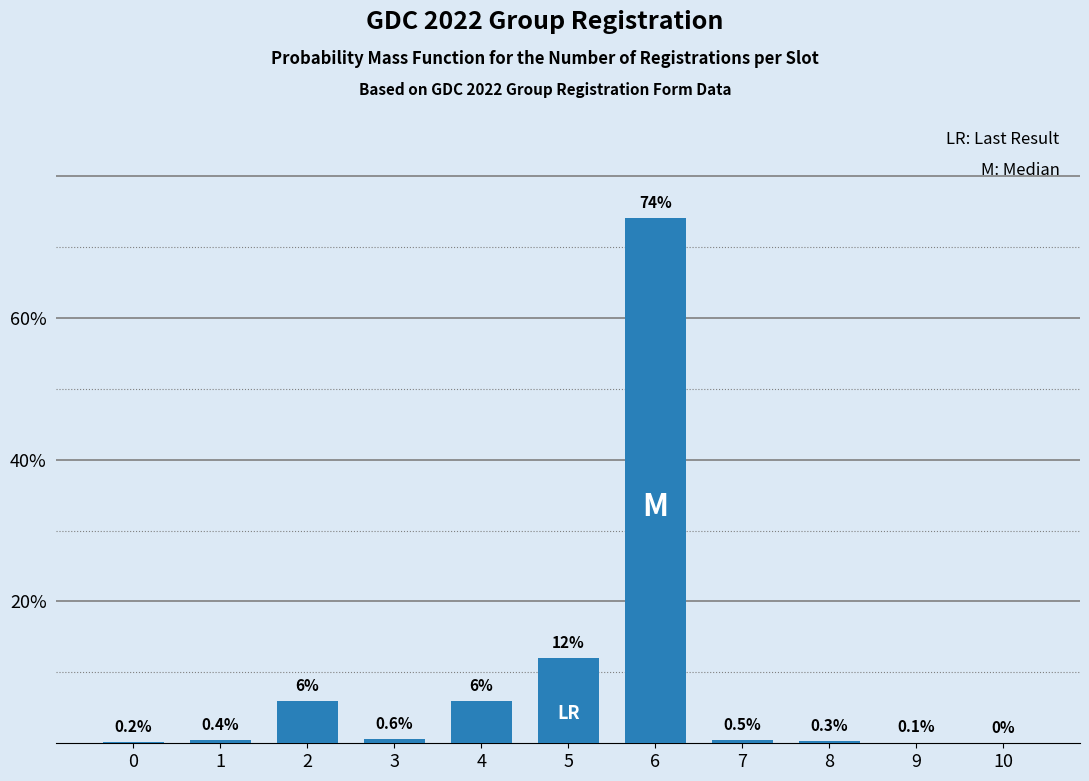

Reading left to right, what are all the values shown in this chart?

0=0.2	1=0.4	2=6.0	3=0.6	4=6.0	5=12.0	6=74.0	7=0.5	8=0.3	9=0.1	10=0.0